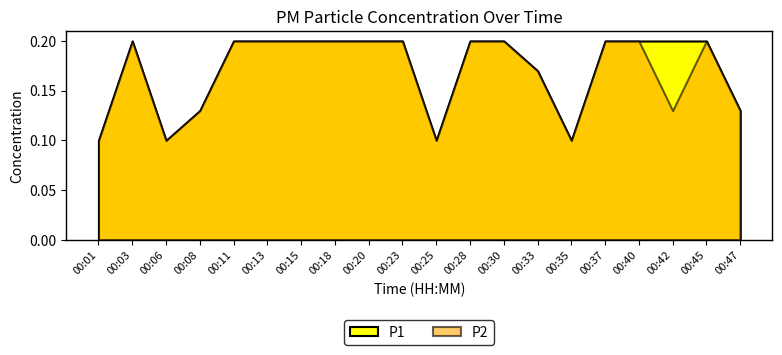

True or false: P1 and P2 cross at least once.

False